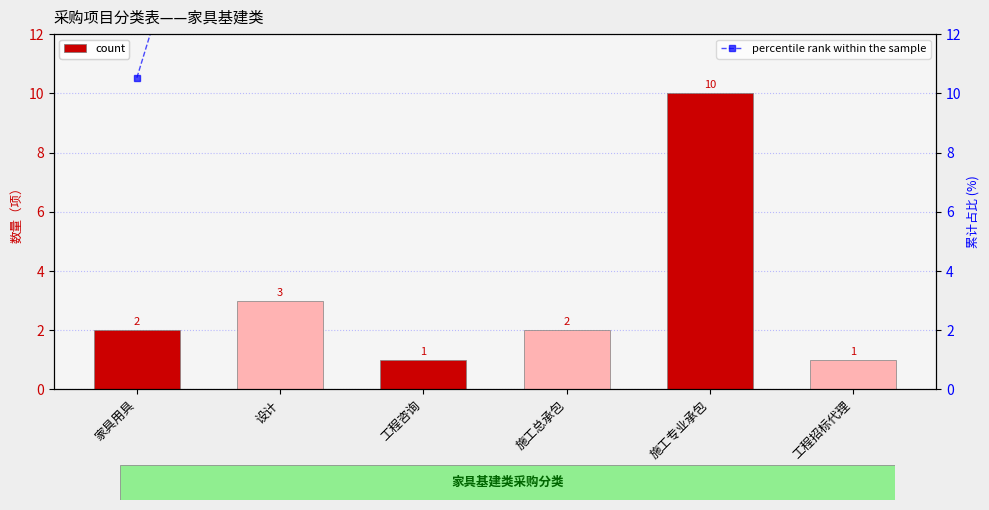

How many data points does each series have?

6